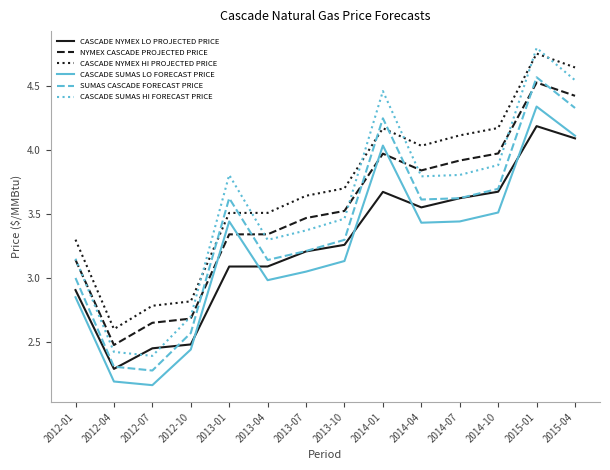

Which series has the largest total across all categories?

CASCADE NYMEX HI PROJECTED PRICE